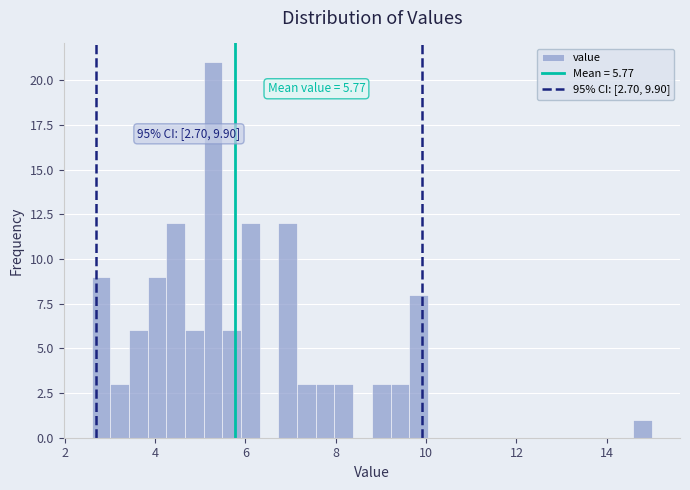

Read against the x-axis, roughly where is the centre of the tallest bar?

5.2